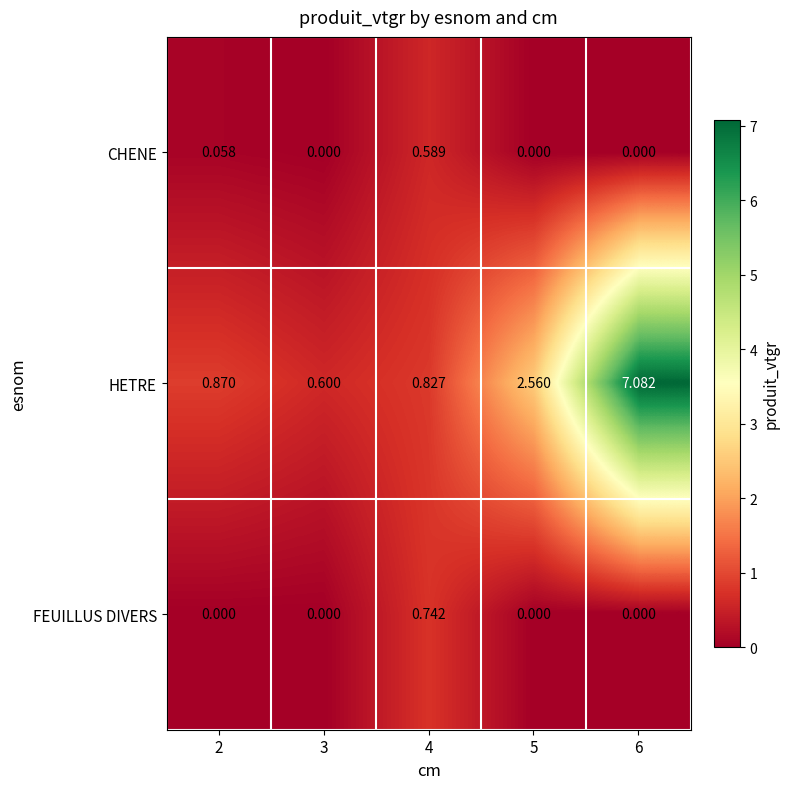

Which series has the largest total across all categories?

HETRE